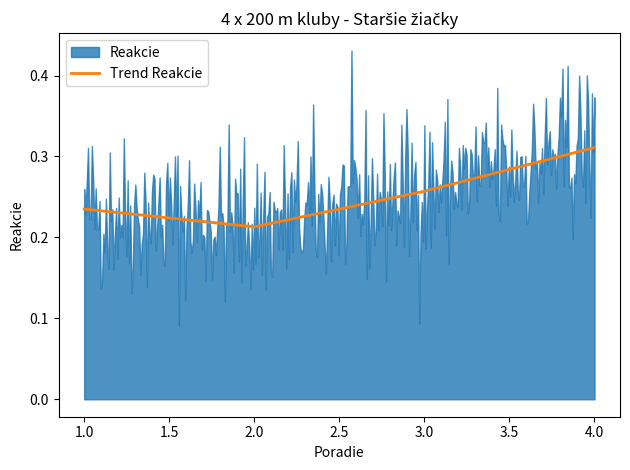

How many lines are shown in the chart?

1